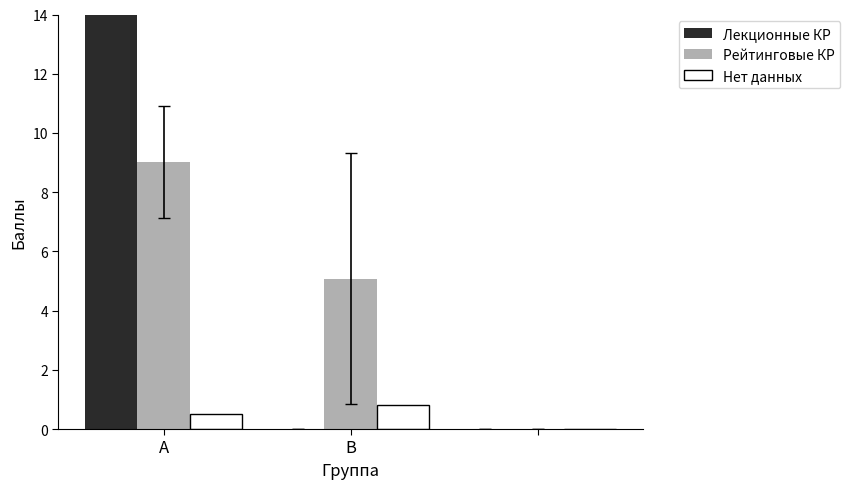

How many values in Рейтинговые КР are above zero?

2